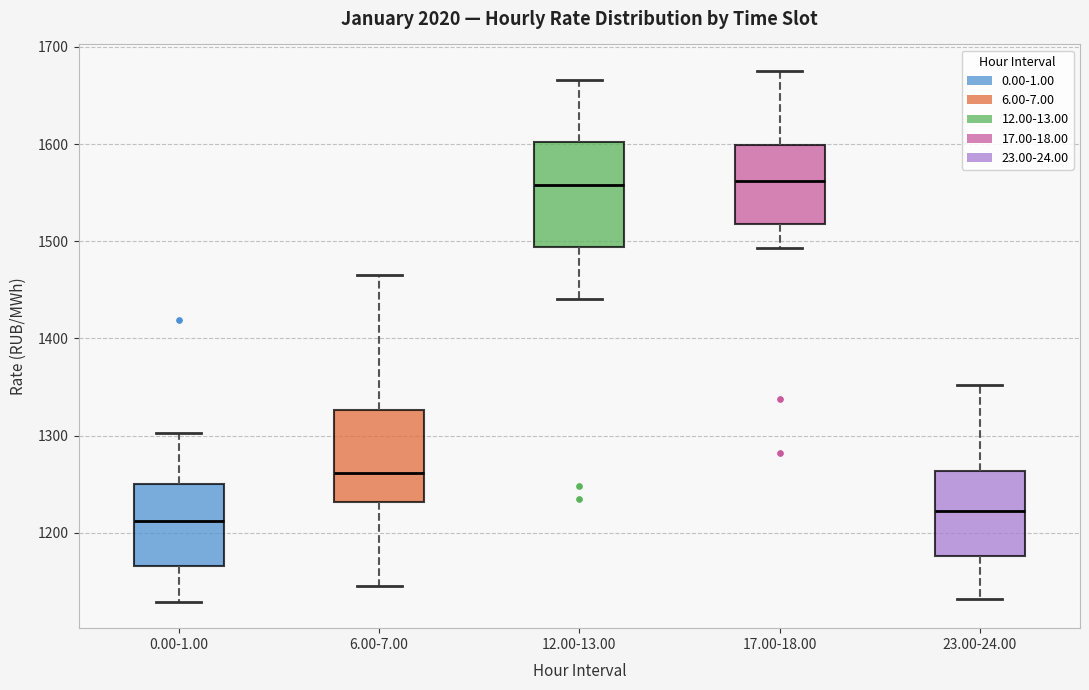

Reading left to right, read every box against the y-axis: the position of its median line, the range the box covers, and the ends of its whiskers. The values are not printed on the chart, so give them approximately, as read against the axis.

0.00-1.00: median 1210, box 1170 to 1250, whiskers 1130 to 1300
6.00-7.00: median 1260, box 1230 to 1330, whiskers 1150 to 1470
12.00-13.00: median 1560, box 1490 to 1600, whiskers 1440 to 1670
17.00-18.00: median 1560, box 1520 to 1600, whiskers 1490 to 1680
23.00-24.00: median 1220, box 1180 to 1260, whiskers 1130 to 1350